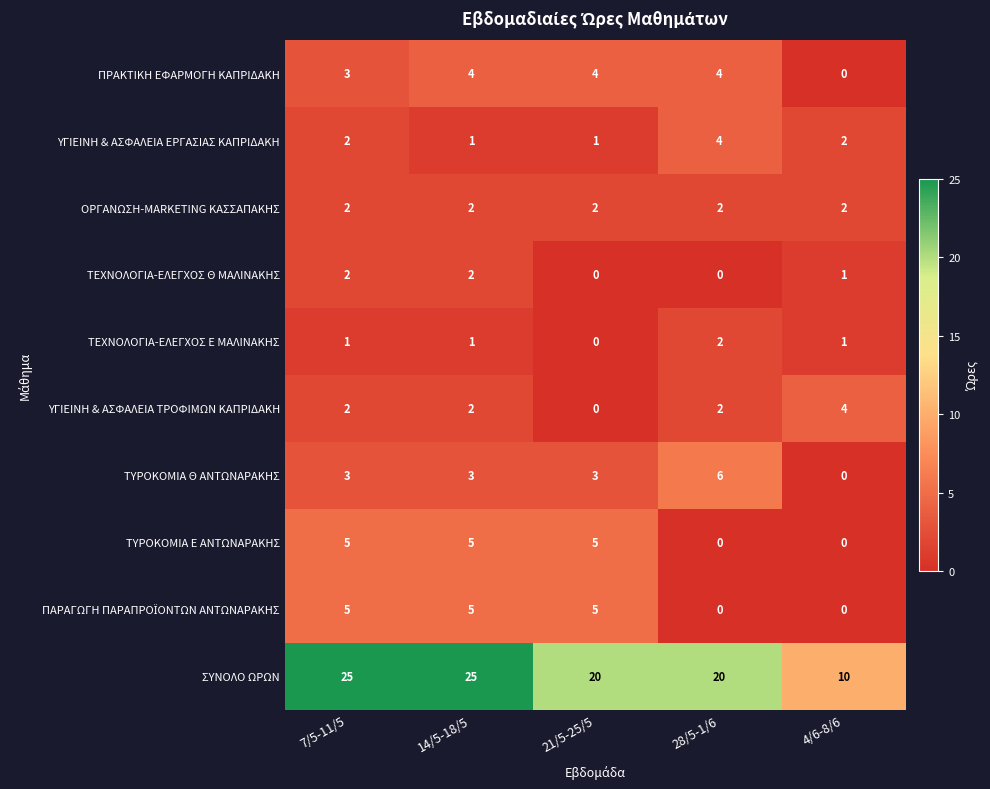

What is the difference between the maximum and minimum values in the ΥΓΙΕΙΝΗ & ΑΣΦΑΛΕΙΑ ΕΡΓΑΣΙΑΣ ΚΑΠΡΙΔΑΚΗ series?

3